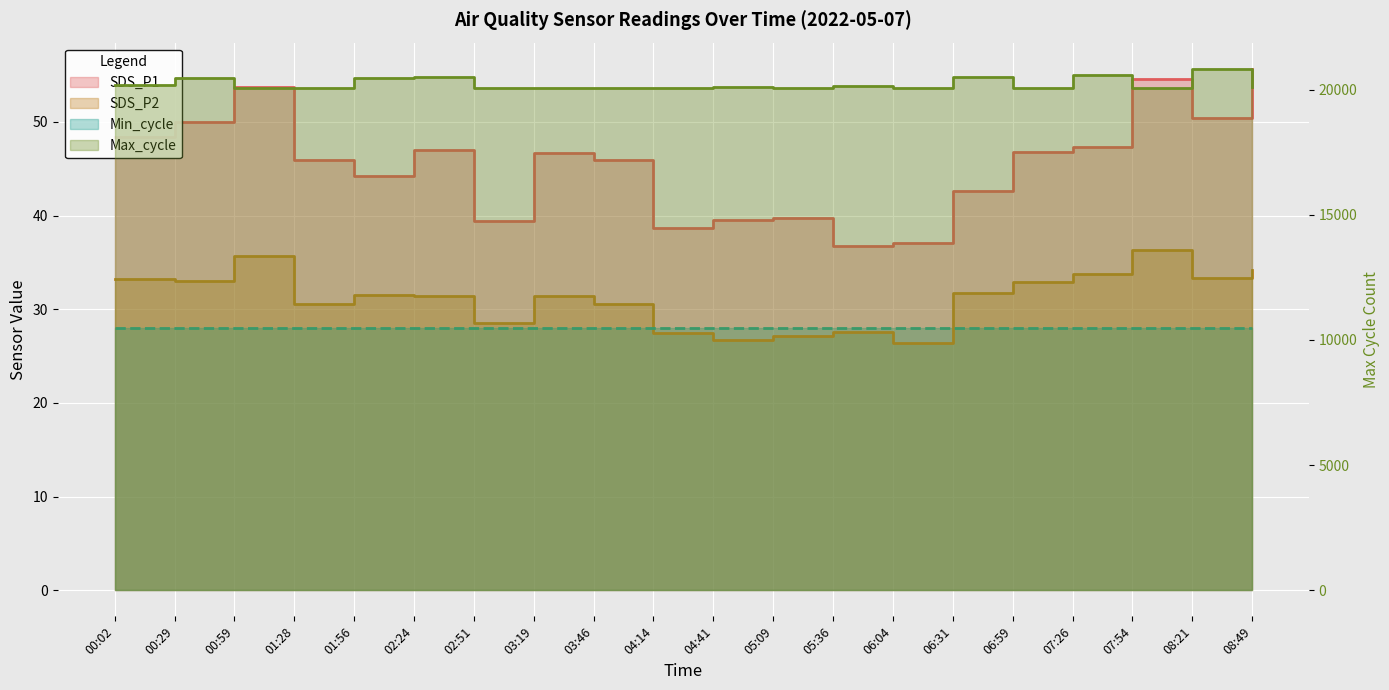

How many data points in SDS_P1 are above 46?

10